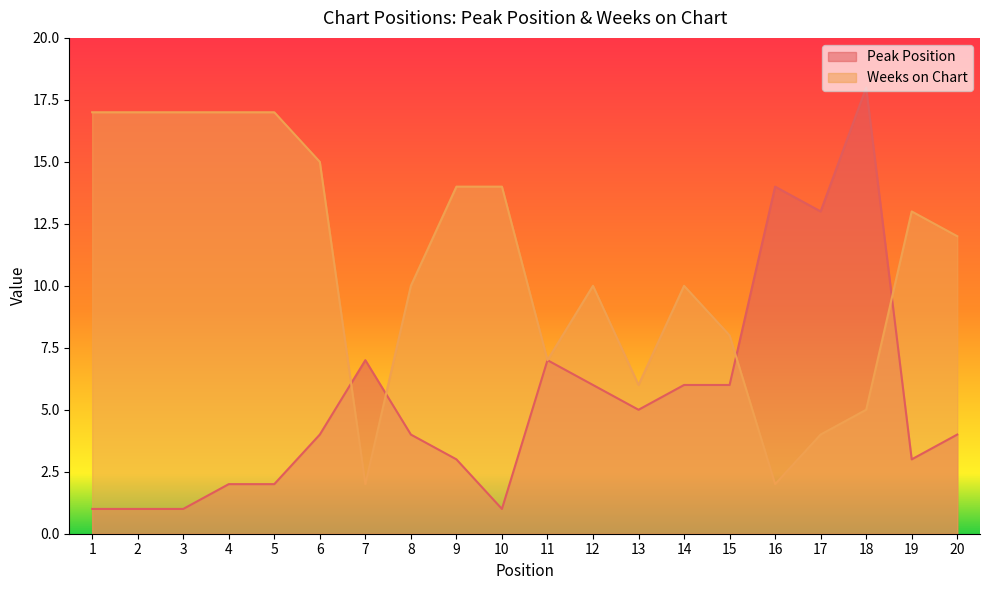

Rank the categories by Peak Position value from lowest to highest.

1, 2, 3, 10, 4, 5, 9, 19, 6, 8, 20, 13, 12, 14, 15, 7, 11, 17, 16, 18